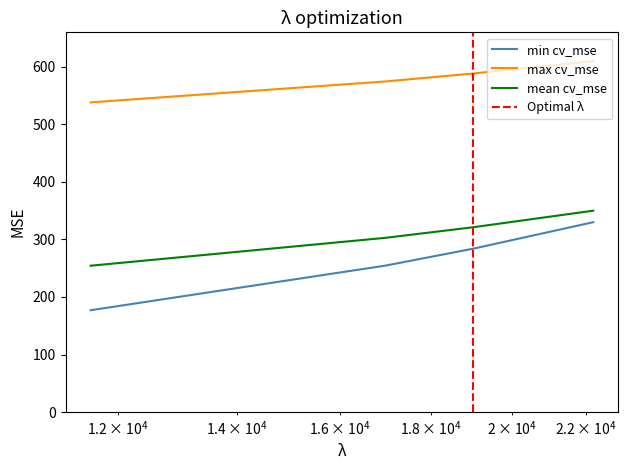

True or false: min cv_mse and mean cv_mse cross at least once.

False